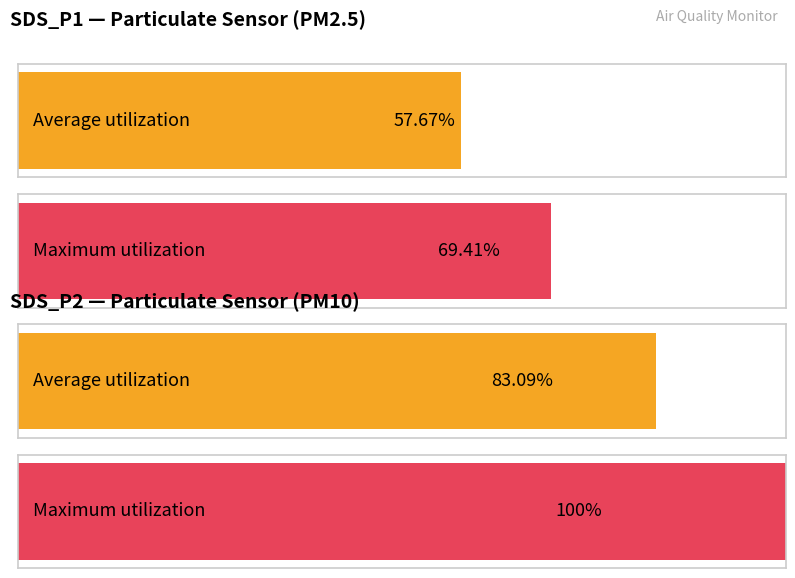

True or false: Average utilization has a value of 22.5 at 0.

False